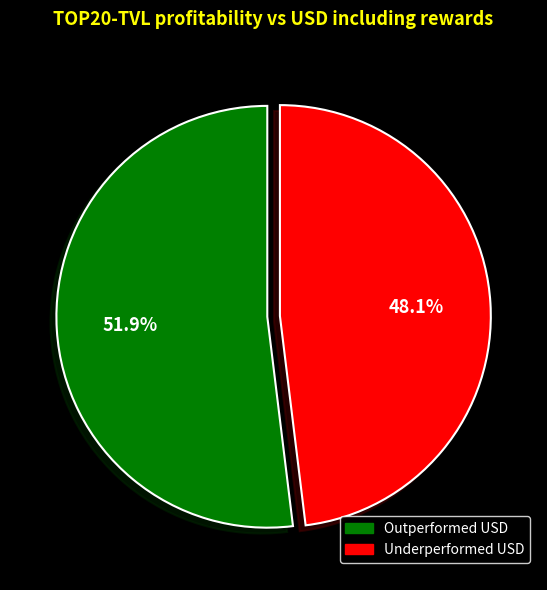

How many segments does this pie chart have?

2